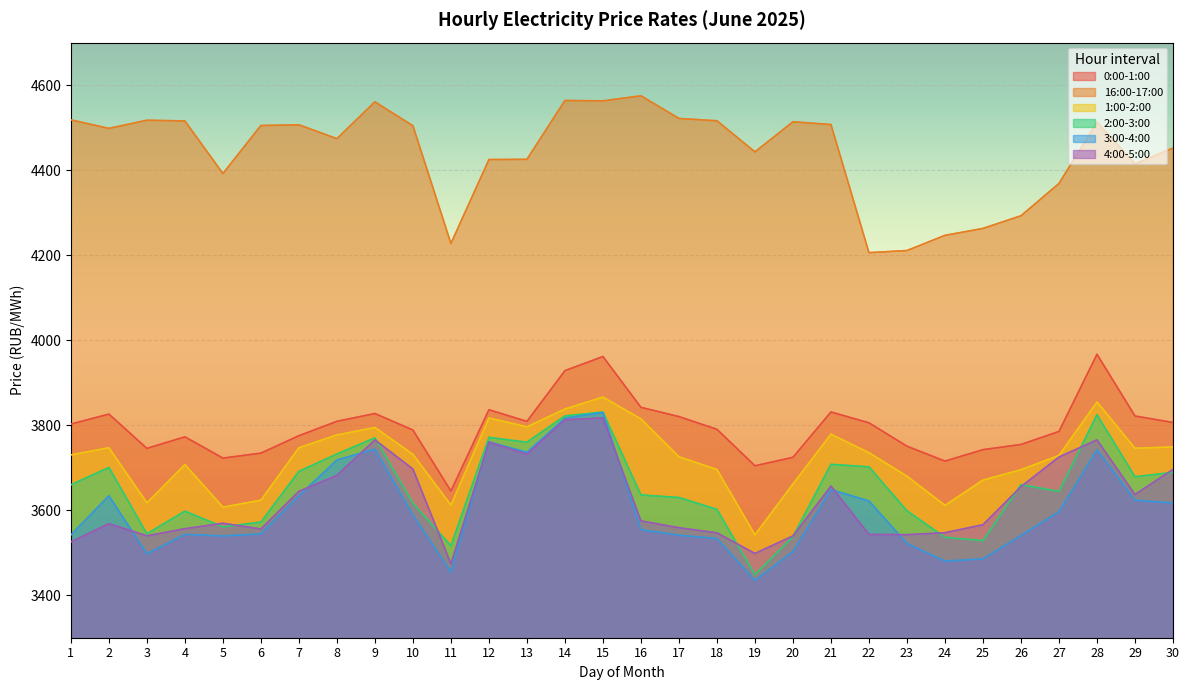

True or false: 3:00-4:00 and 1:00-2:00 intersect in this chart.

False